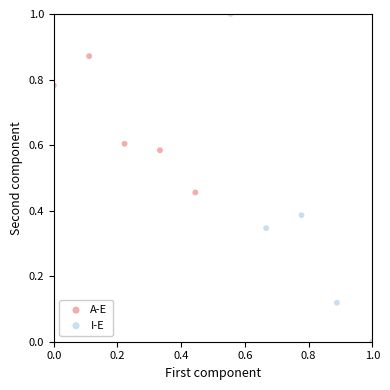

Which series has the widest spread of Y values?

I-E